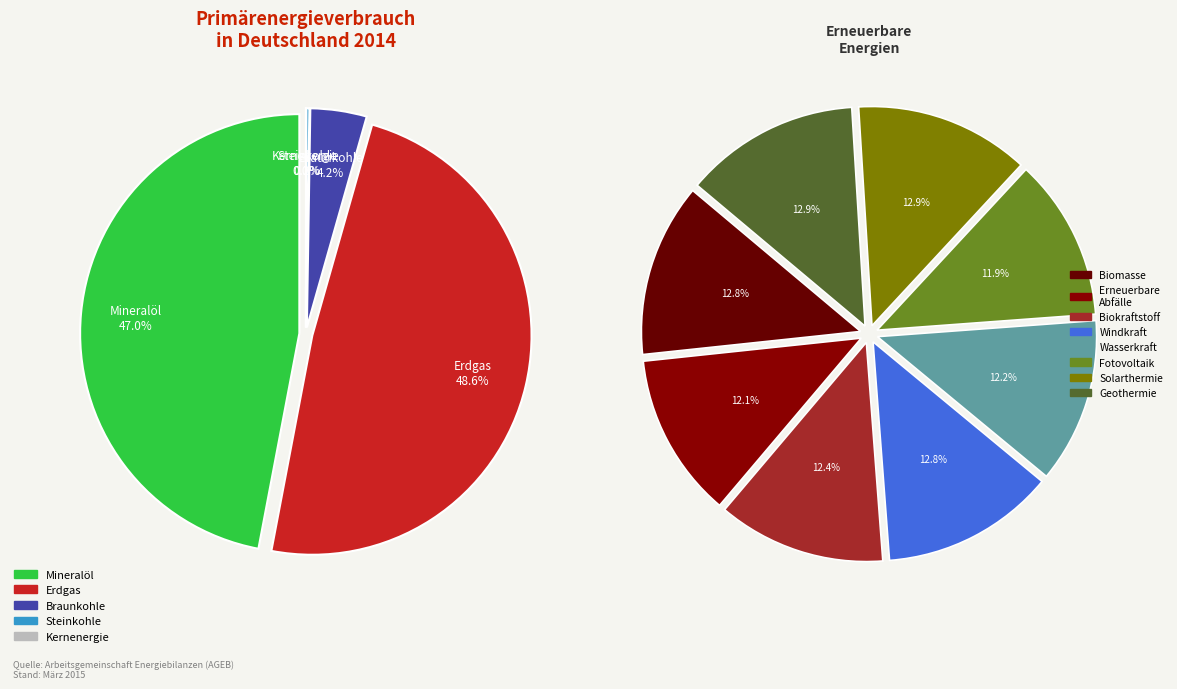

True or false: 23 accounts for 9% of the total.

False